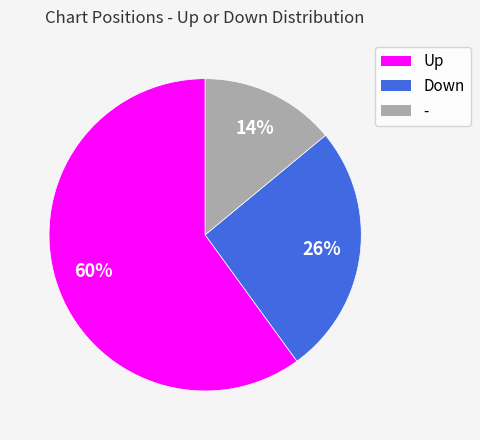

Does any single category account for the majority?

Yes